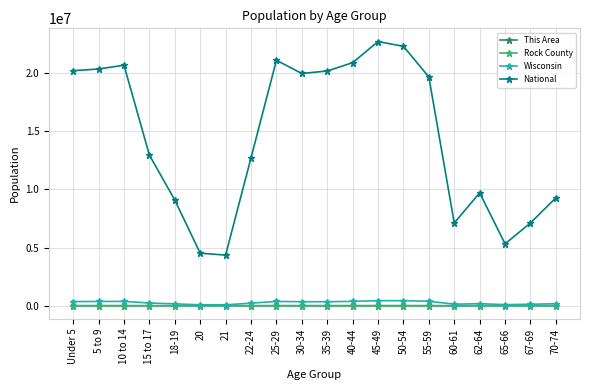

At how many categories does at least one series exceed 16925417?

10